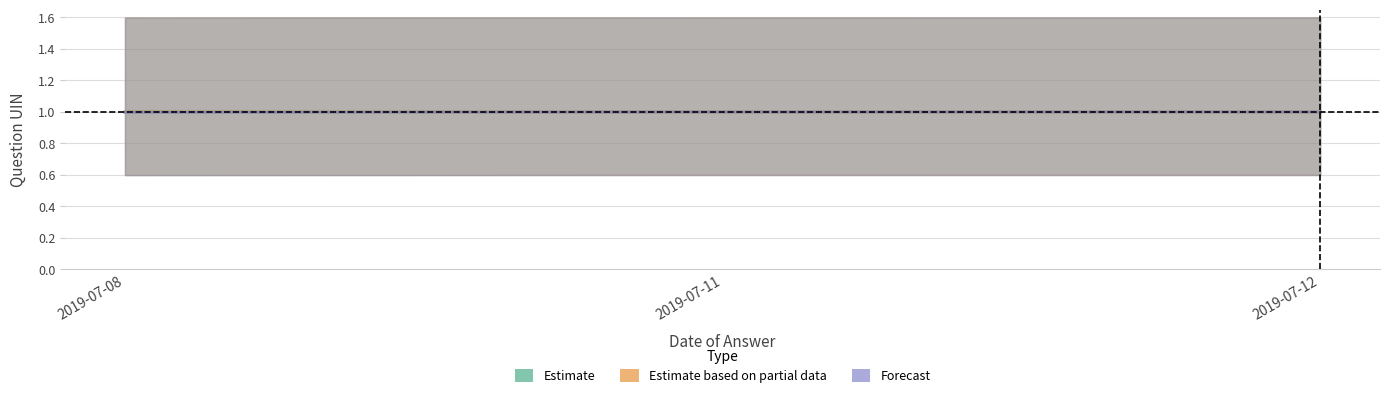

At which category is the sum across all series the highest?

2019-07-12